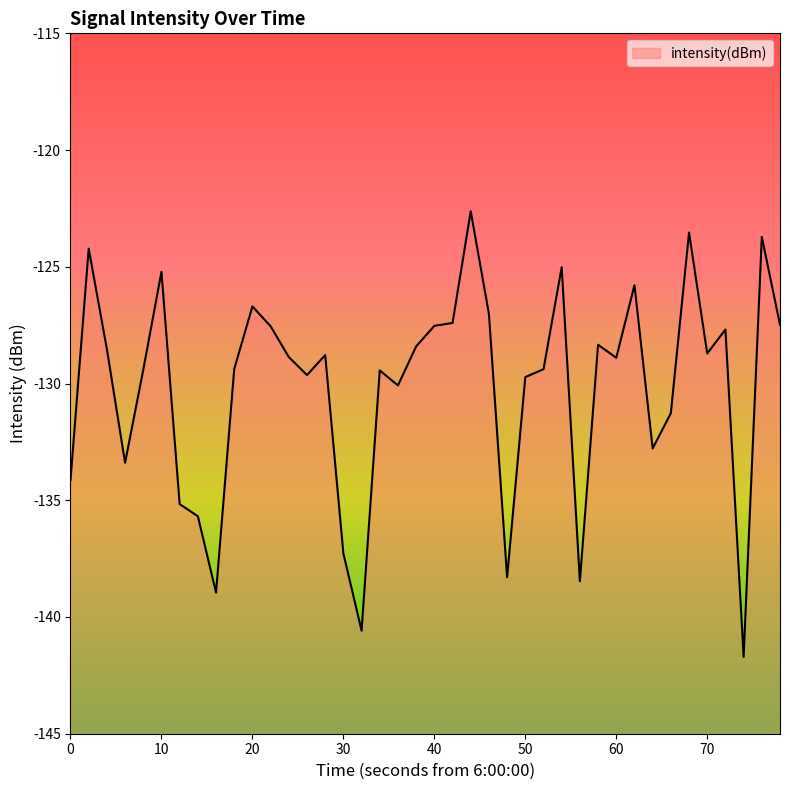

What is the value of the 19th point from the left?

-130.1